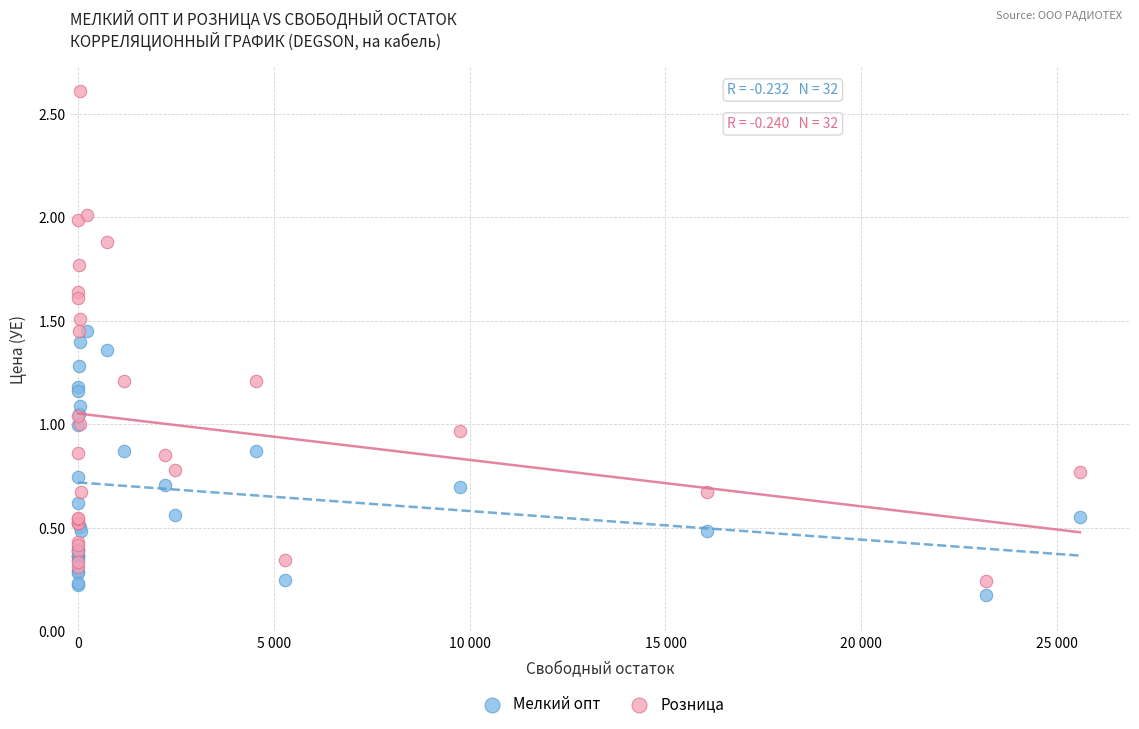

Which series contains the lowest Y value?

Мелкий опт